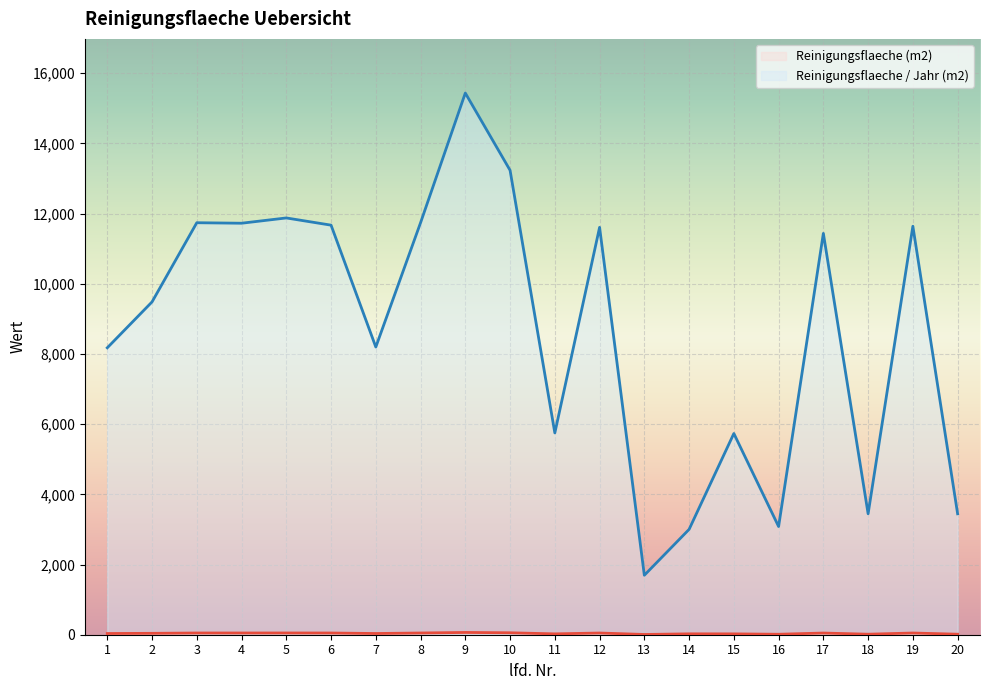

Count the number of categories in the chart.

20